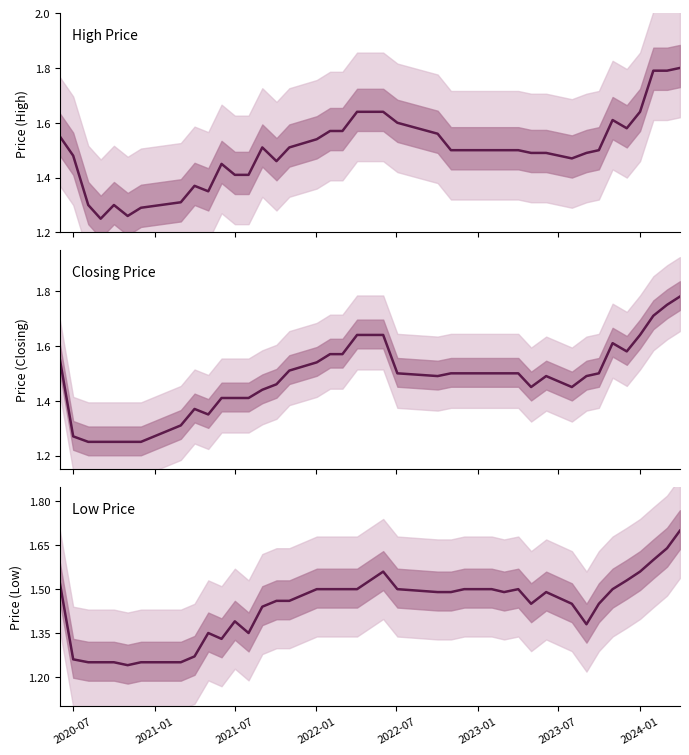

True or false: Closing Price has a value of 2.0 at 25.

False